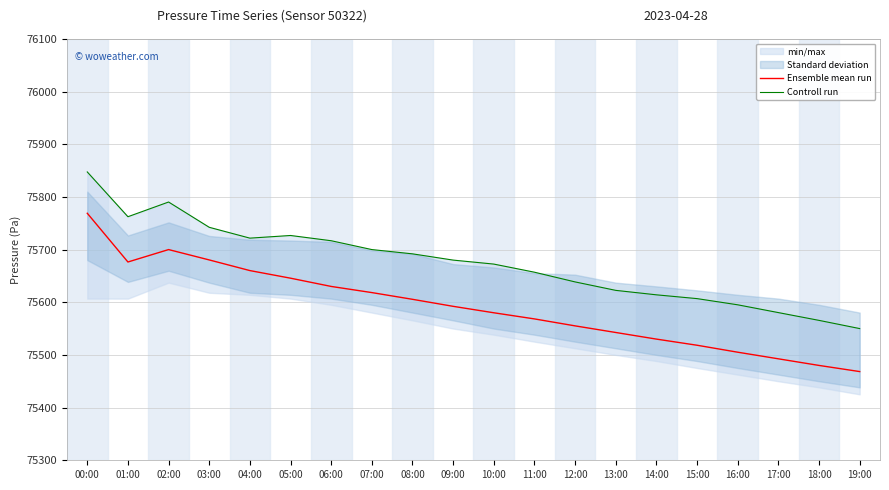

What is the minimum value shown in the chart?

75468.4